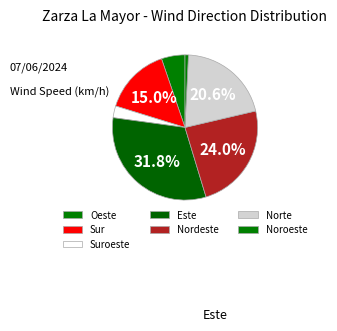

How many segments does this pie chart have?

7